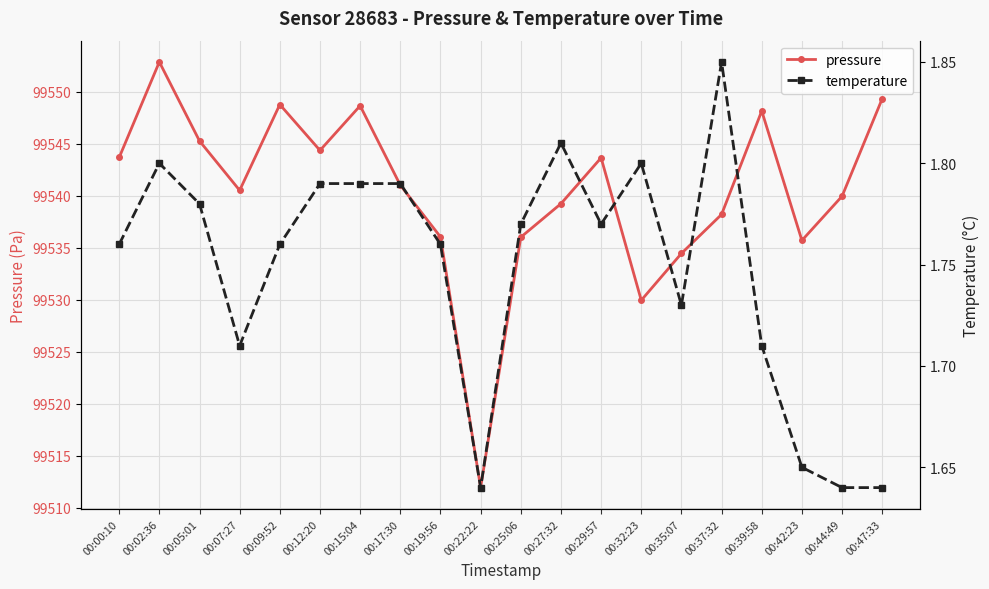

What are all the series names shown in the legend?

pressure, temperature